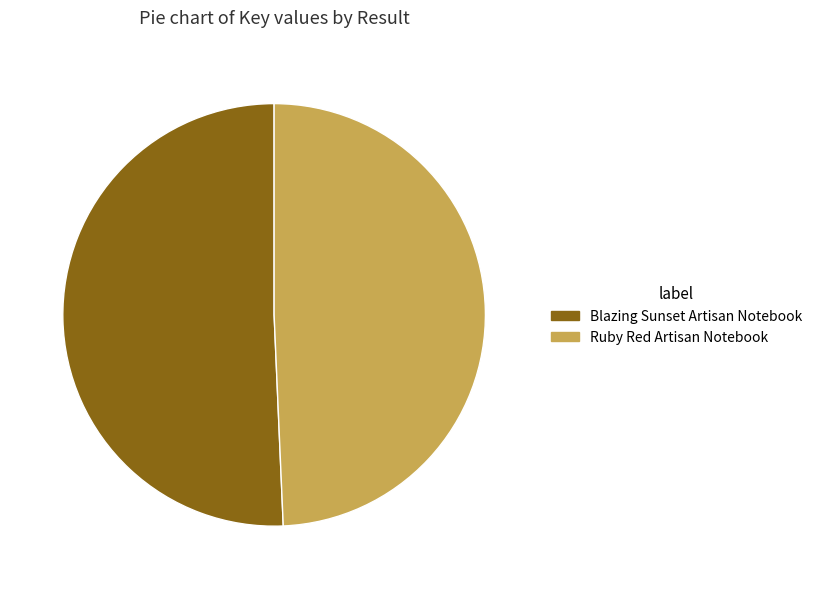

True or false: Ruby Red Artisan Notebook accounts for 55% of the total.

False